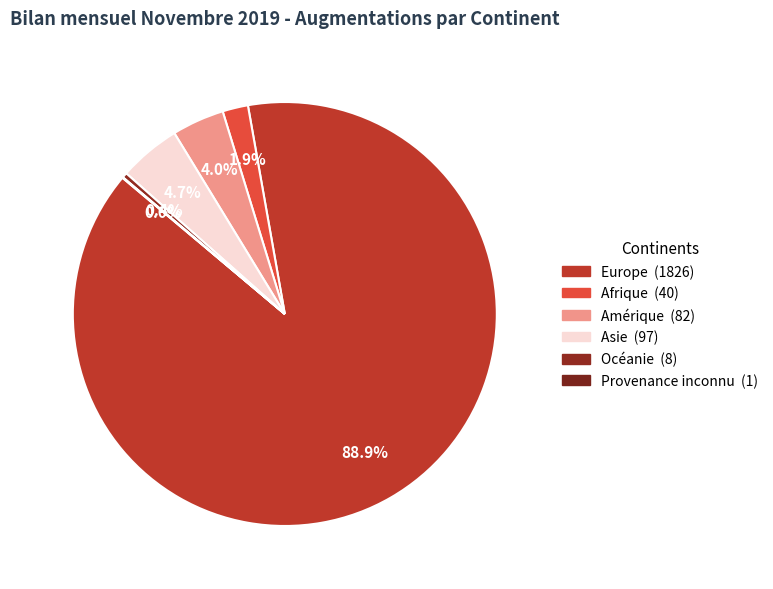

Does Europe account for over 50% of the chart?

Yes